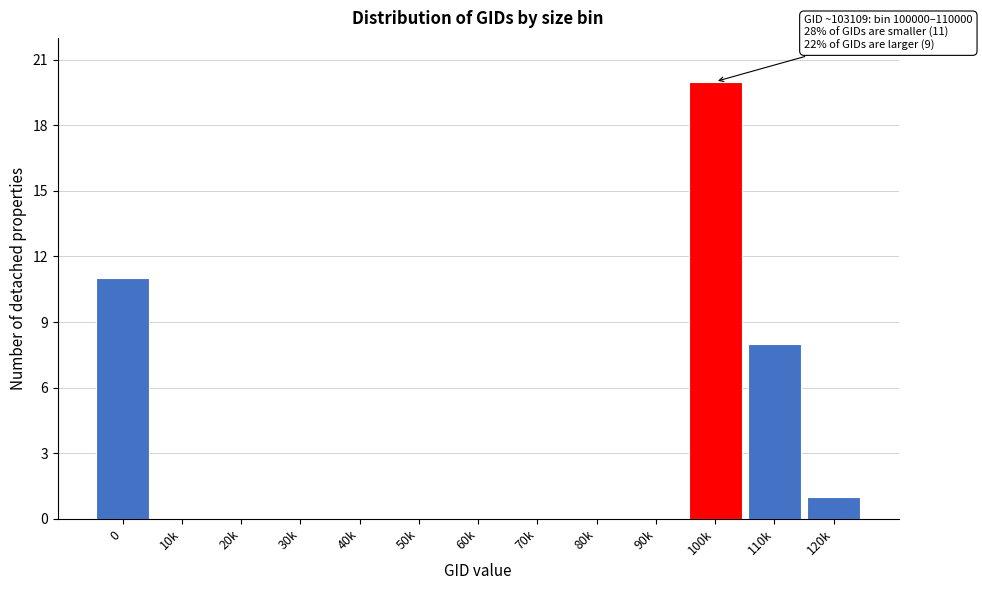

Reading left to right, list all the values displayed in this chart.

0=11	10k=0	20k=0	30k=0	40k=0	50k=0	60k=0	70k=0	80k=0	90k=0	100k=20	110k=8	120k=1